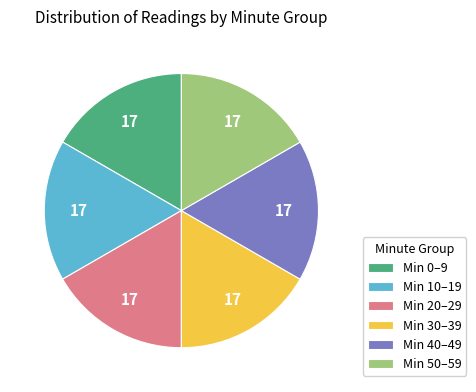

Do Min 20–29 and Min 40–49 together represent more than half of the pie?

No